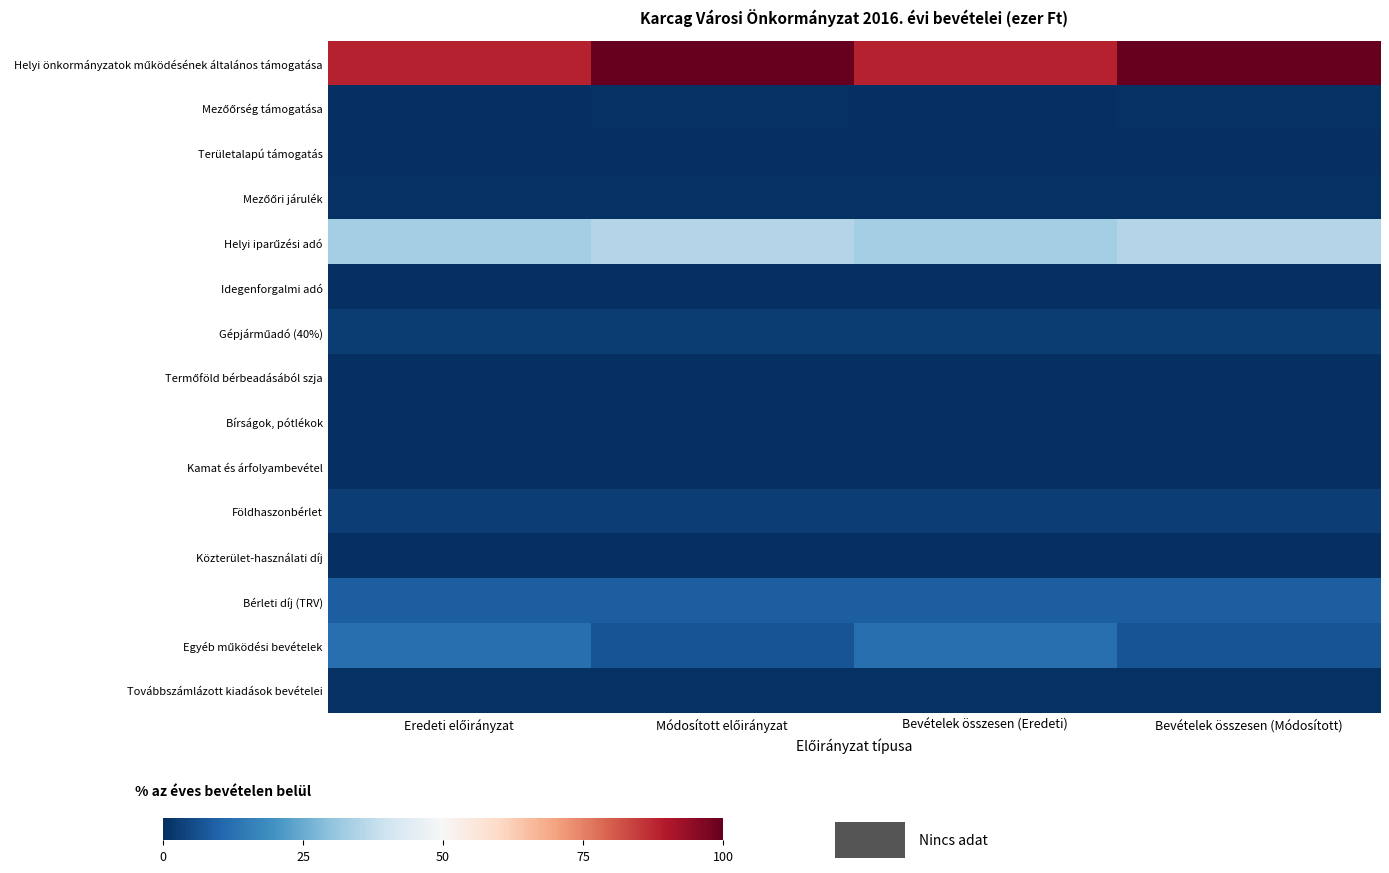

Which series has the largest total across all categories?

Helyi önkormányzatok működésének általános támogatása